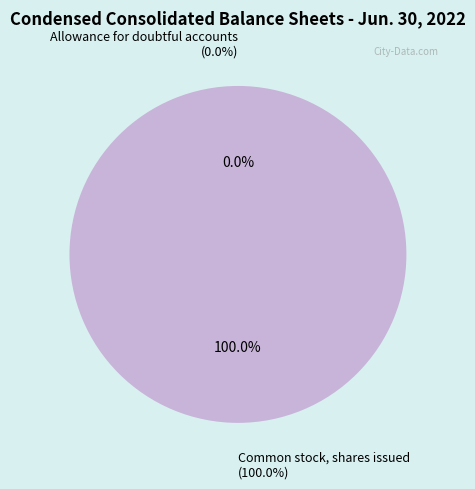

To the nearest percent, what is the average slice percentage?

50%